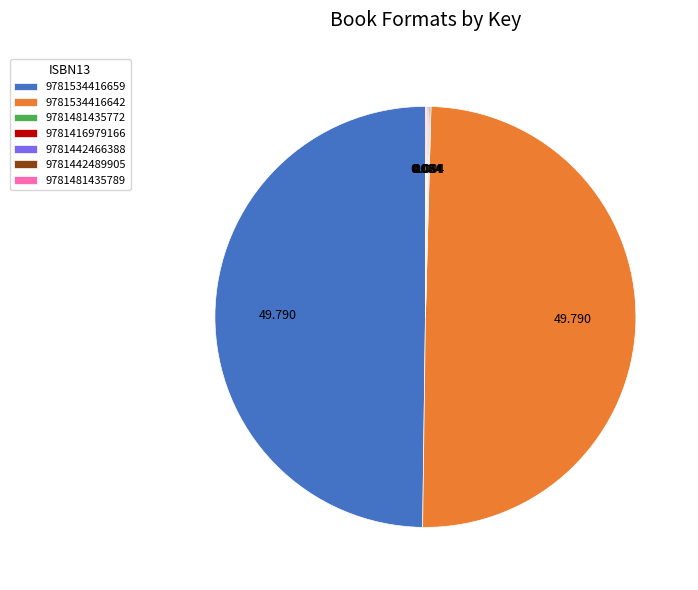

How many segments does this pie chart have?

7